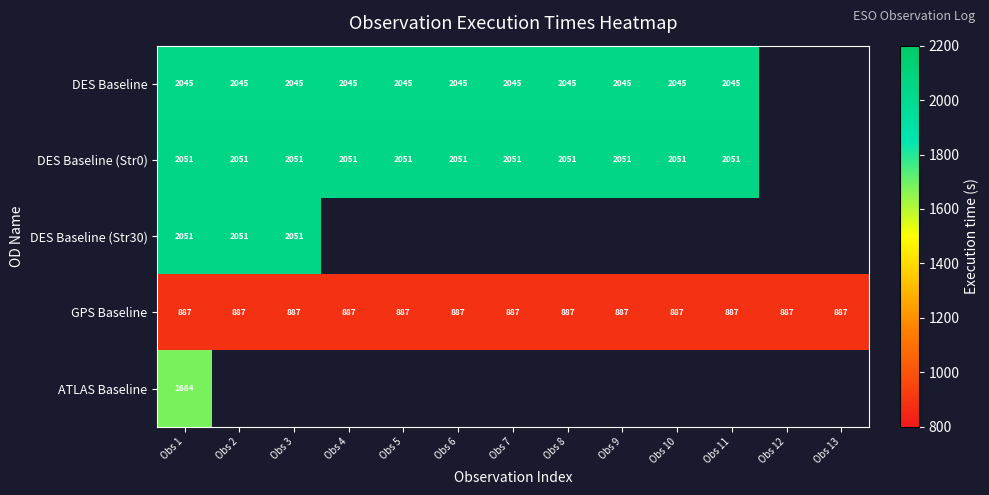

How many data points does each series have?

13